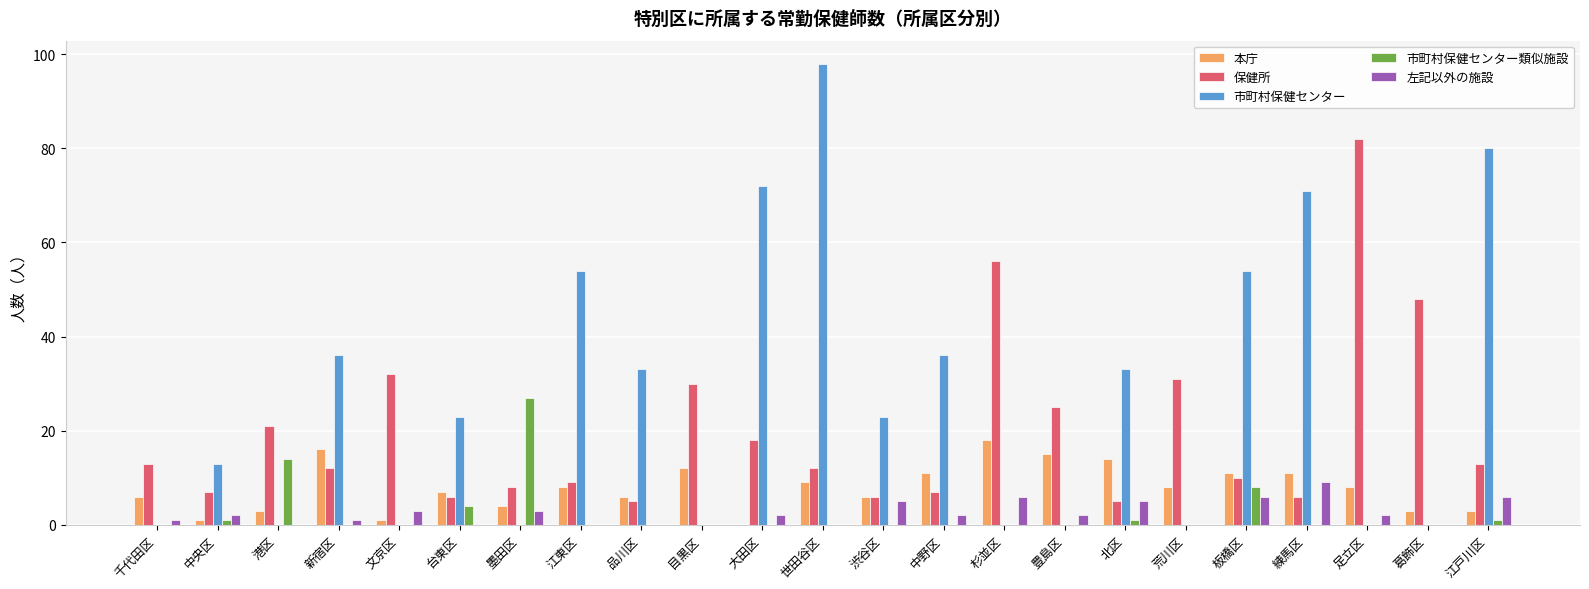

How many data points does each series have?

23